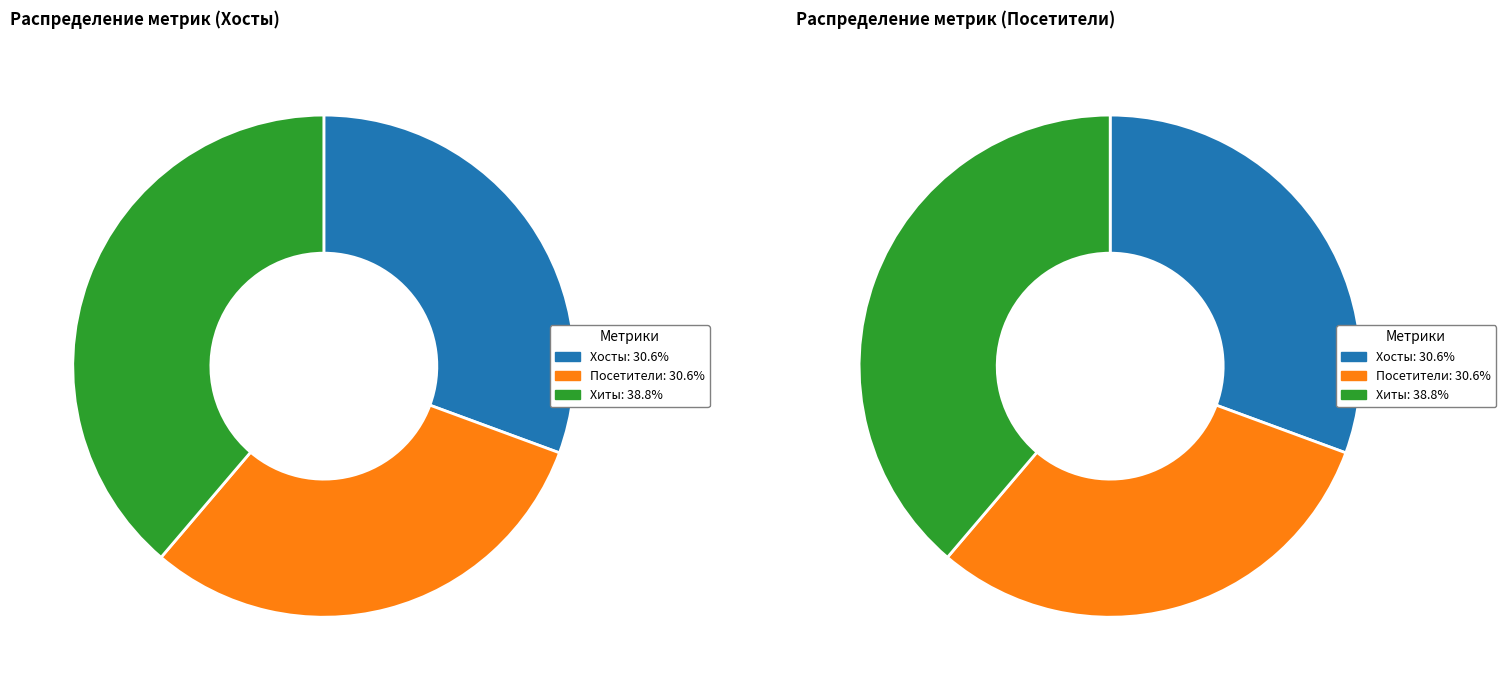

Does any single category account for the majority?

No